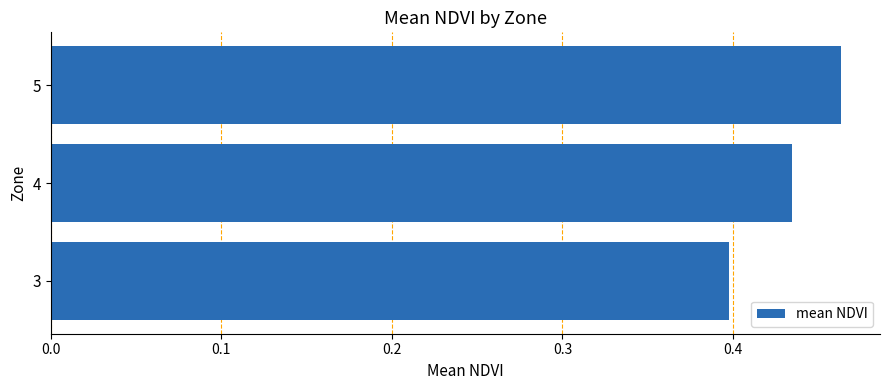

What is the sum of the values at 5 and 4?

0.9